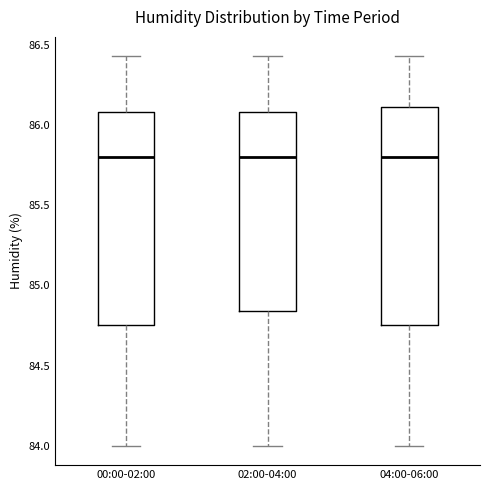

Where is the lower edge of the box for 04:00-06:00 on the y-axis? The values are not printed on the chart, so give them approximately, as read against the axis.

84.75